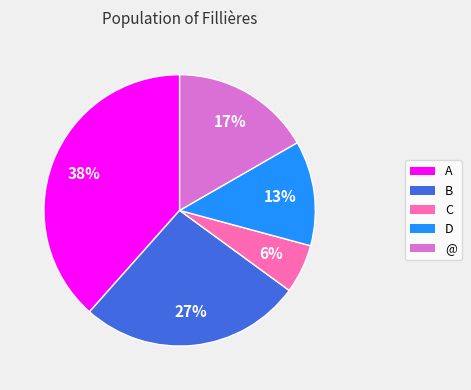

Which category has the biggest portion of the pie?

A